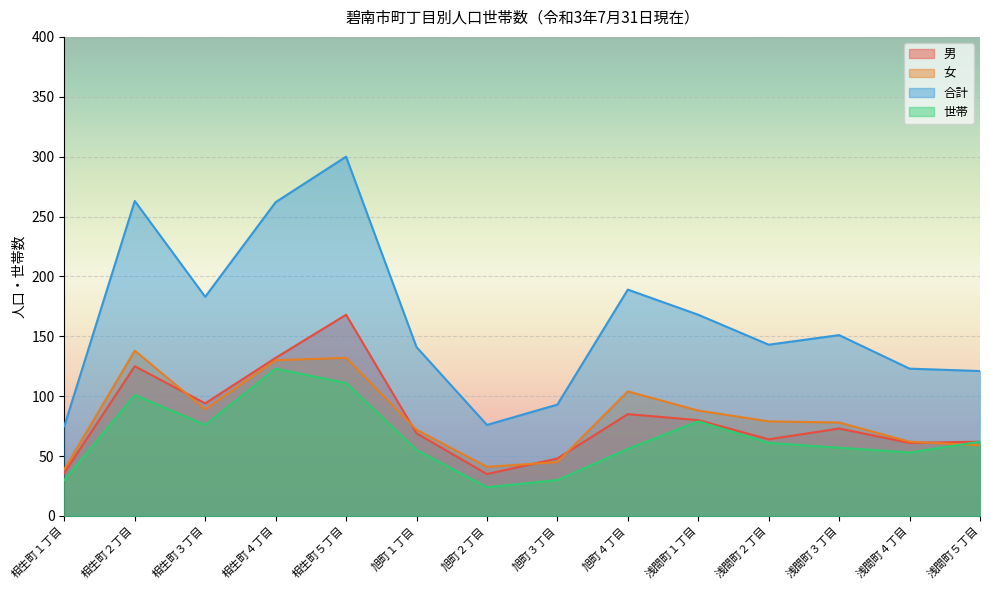

Reading left to right, list all the values displayed in this chart.

男: 36	125	94	132	168	69	35	48	85	80	64	73	61	62
女: 39	138	89	130	132	72	41	45	104	88	79	78	62	59
合計: 75	263	183	262	300	141	76	93	189	168	143	151	123	121
世帯: 30	101	76	123	111	55	24	30	56	79	61	57	53	62